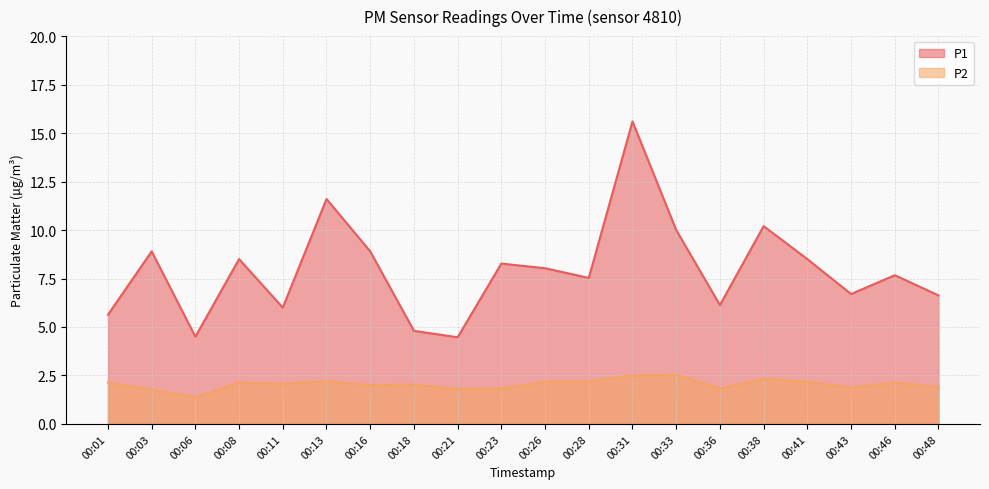

List the series in order of their peak value, highest first.

P1, P2